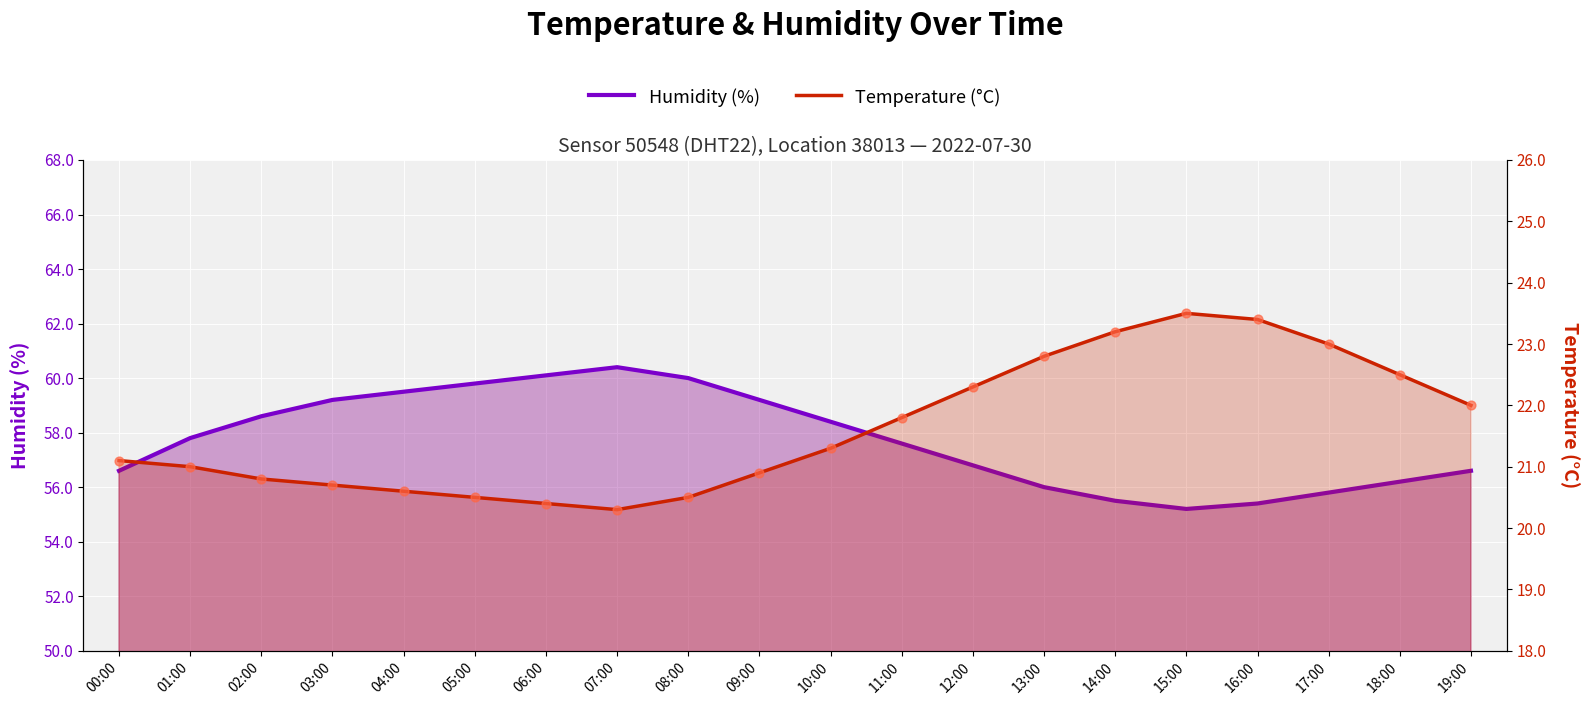

Which series has the largest total across all categories?

humidity